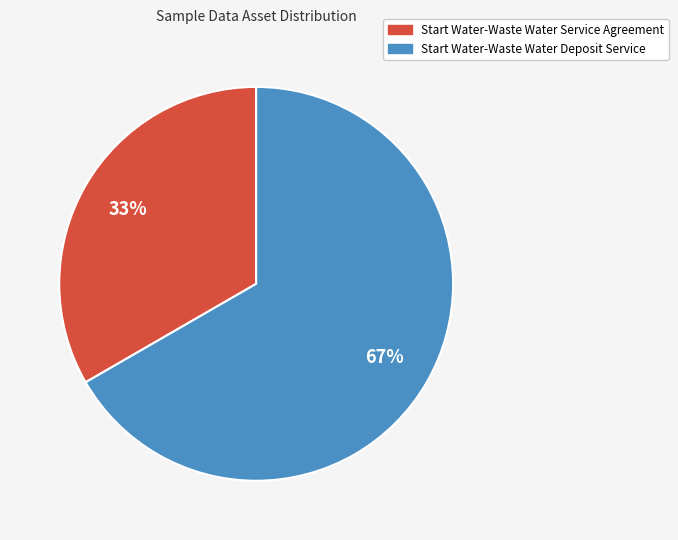

Combined, do Start Water-Waste Water Service Agreement and Start Water-Waste Water Deposit Service account for over 50%?

Yes